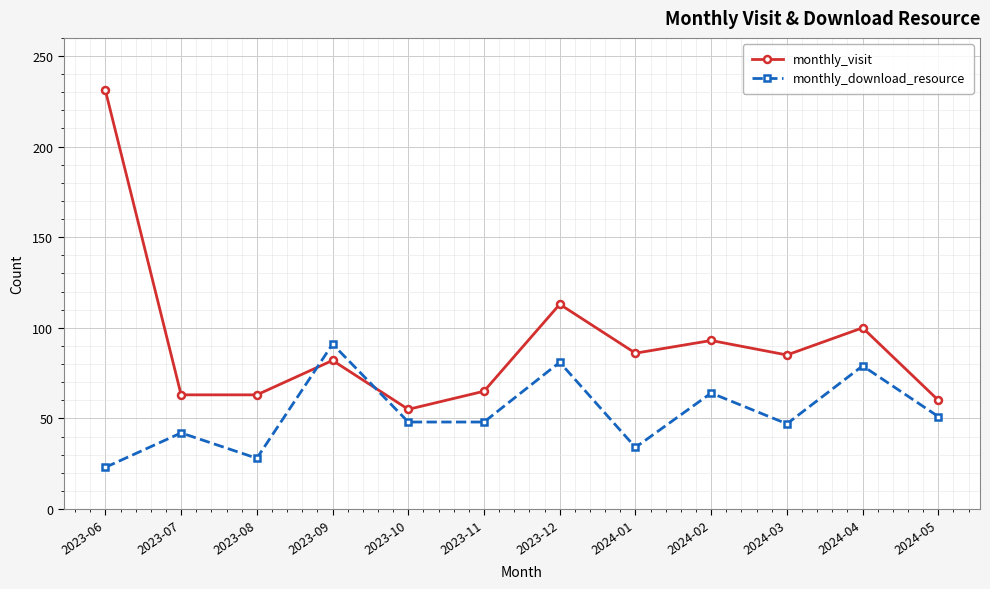

The monthly_visit series shows 24 at 2023-08. True or false?

False